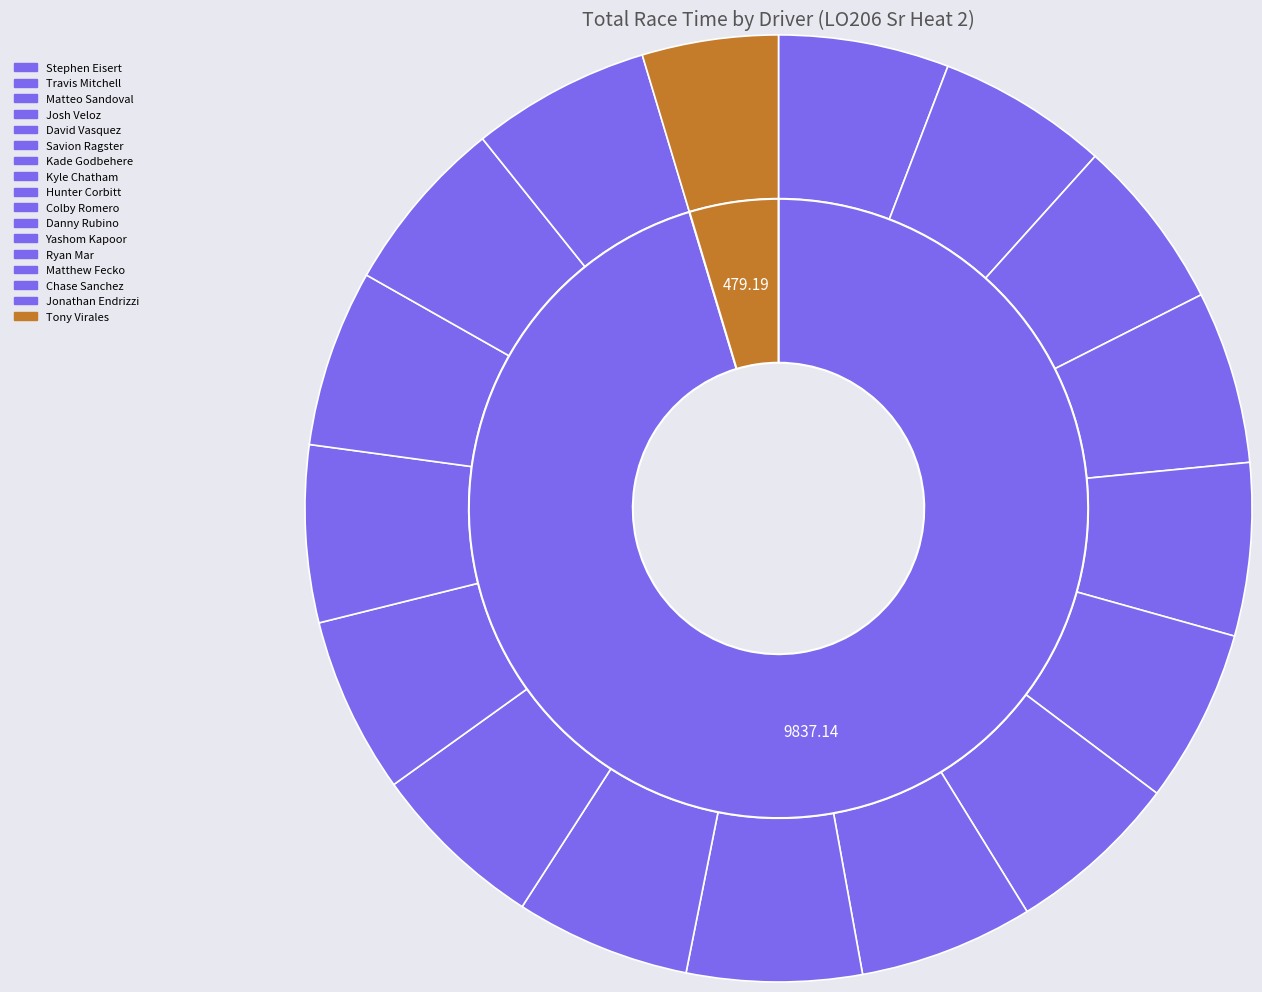

Which slice is the smallest?

Tony Virales